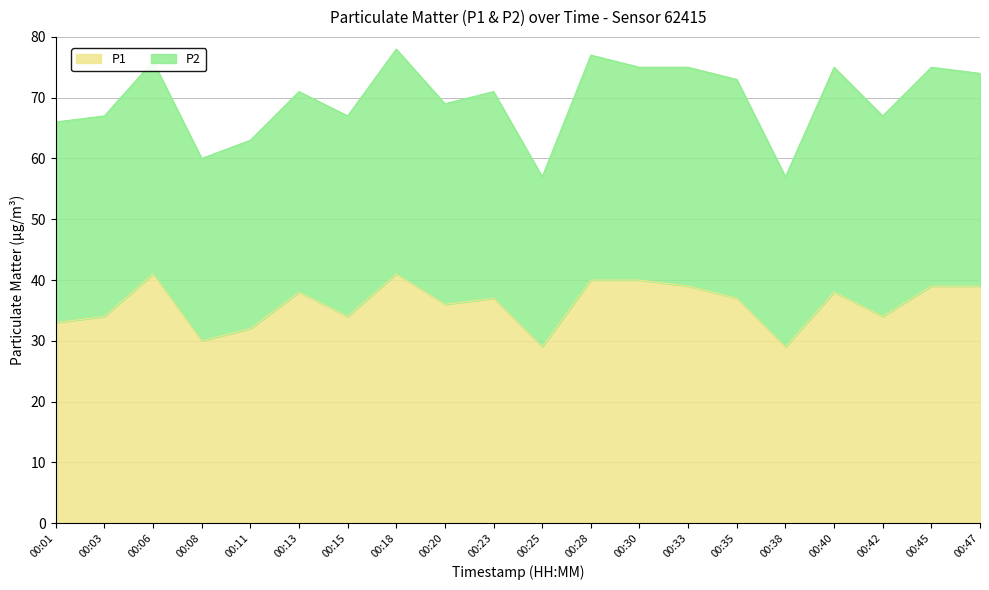

How many values exceed 37?

9